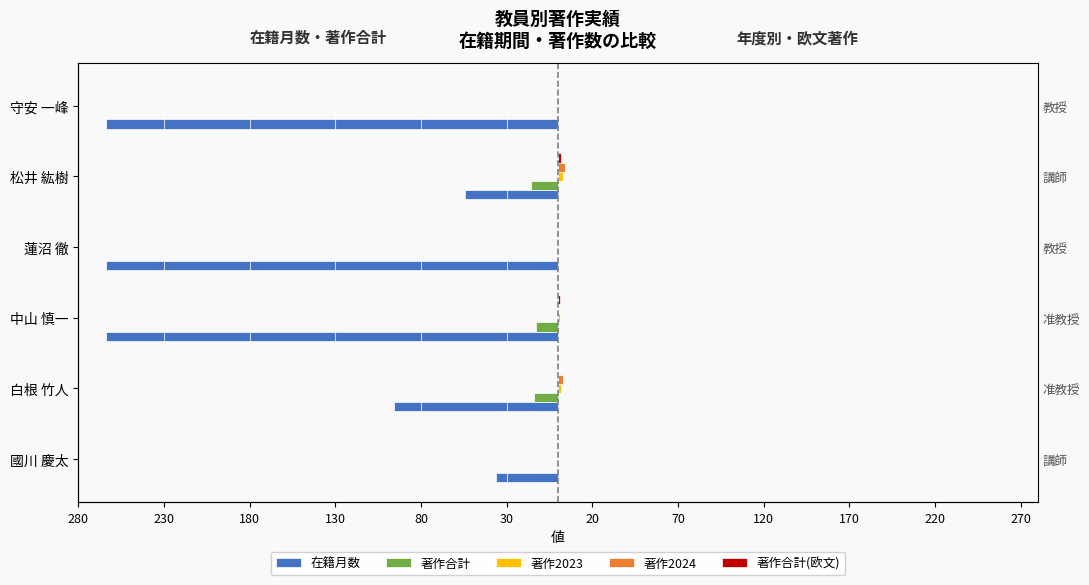

Reading left to right, what are all the values shown in this chart?

在籍月数: -36	-96	-264	-264	-54	-264
著作合計: 0	-14	-13	0	-16	0
著作2023: 0	2	1	0	3	0
著作2024: 0	3	0	0	4	0
著作合計(欧文): 0	0	1	0	2	0